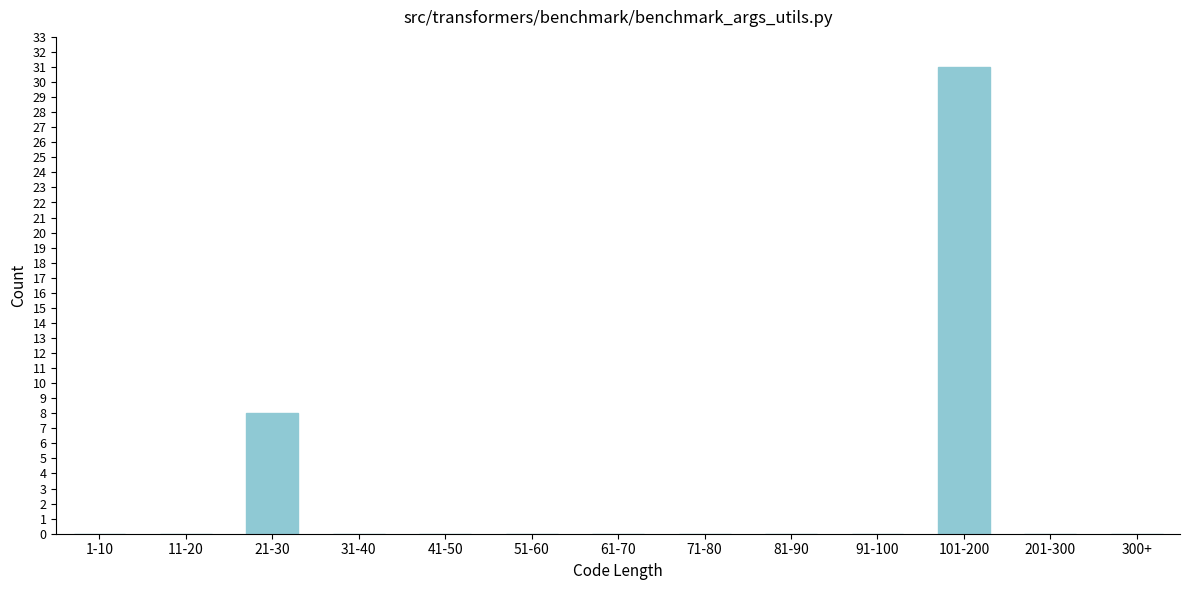

Reading left to right, transcribe all the data shown in this chart.

1-10=0	11-20=0	21-30=8	31-40=0	41-50=0	51-60=0	61-70=0	71-80=0	81-90=0	91-100=0	101-200=31	201-300=0	300+=0